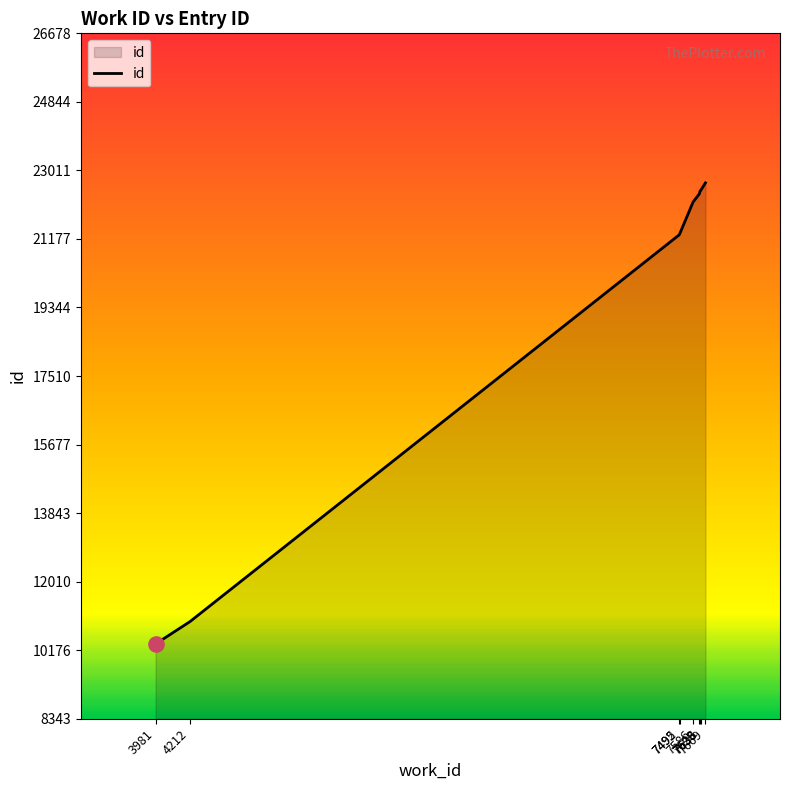

What is the ratio of the value at 7495 to the value at 7633?

0.9